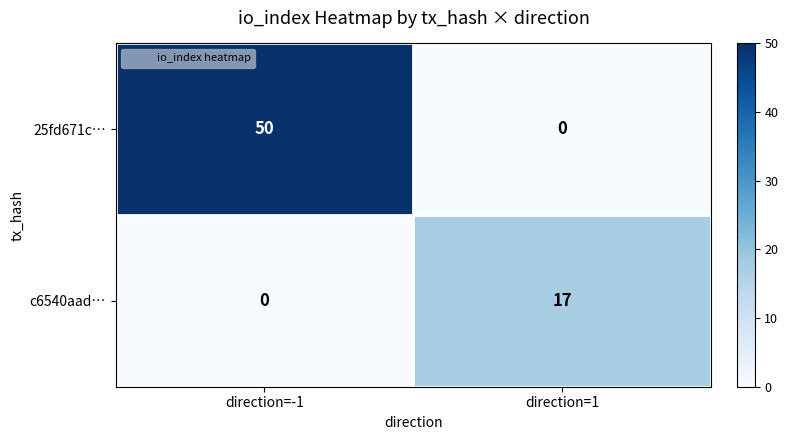

Reading right to left, what are all the values shown in this chart?

25fd671c…: 0	50
c6540aad…: 17	0